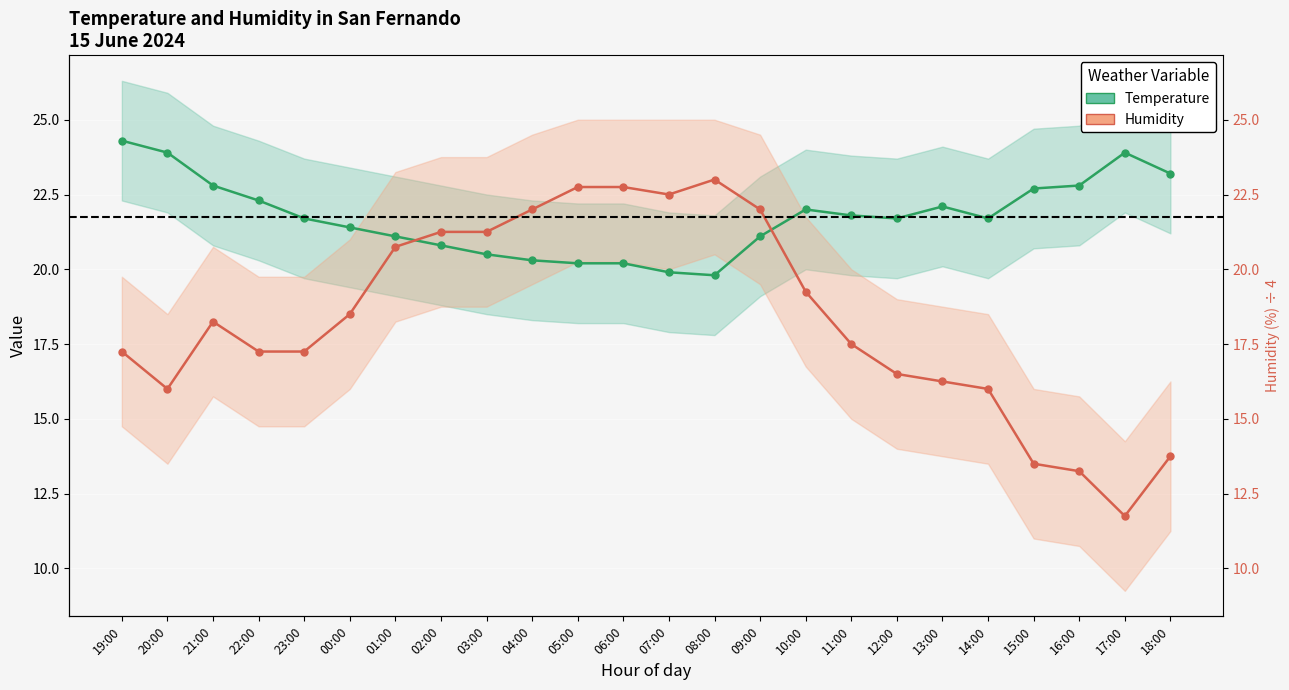

Where is the first local maximum for Humidity (%) ÷ 4?

21:00